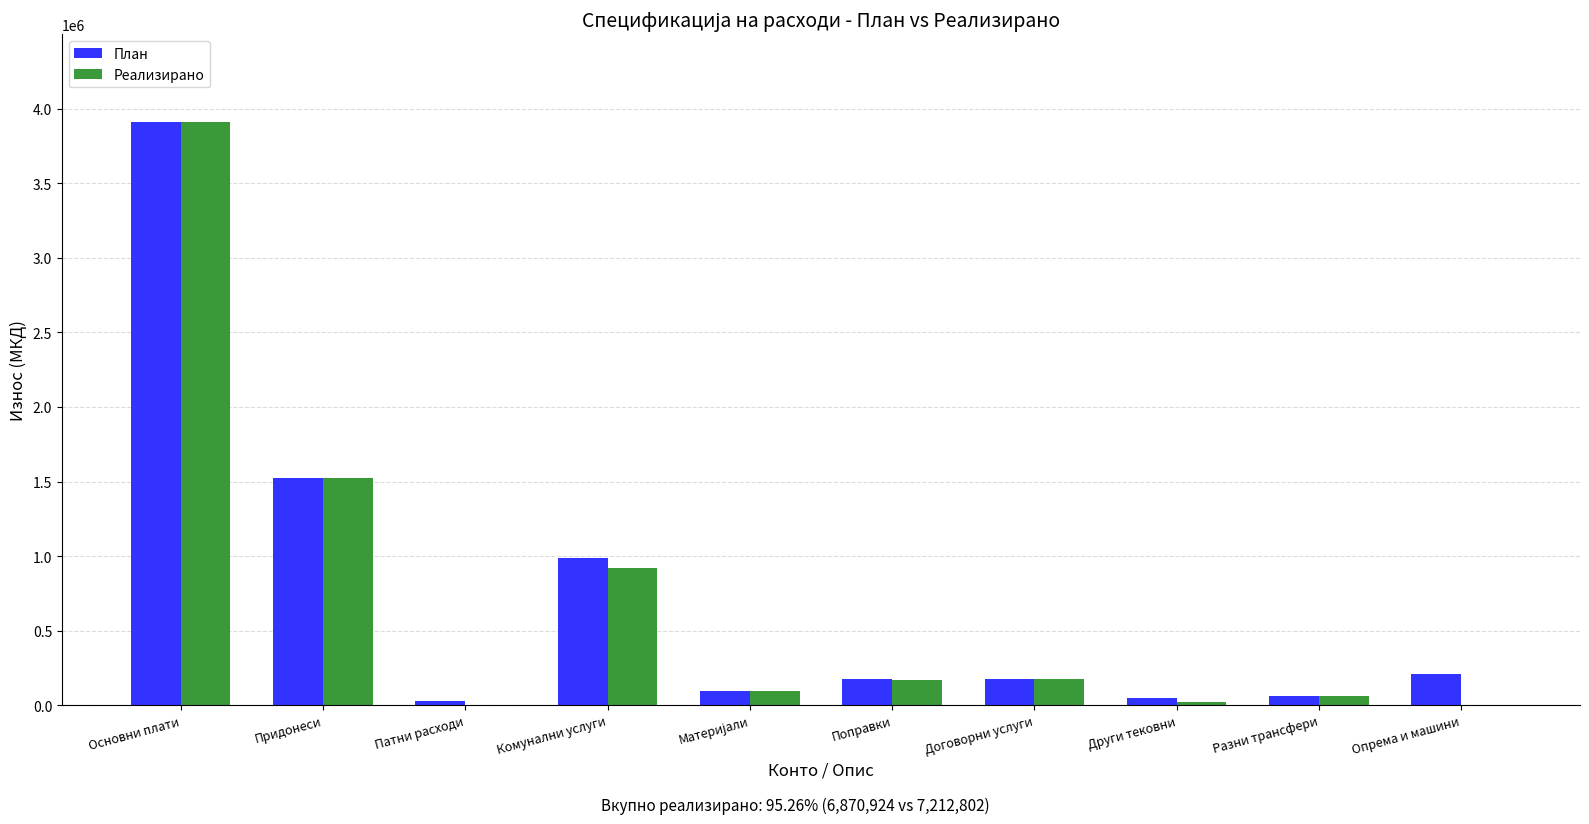

Is it true that План equals 347498 at Придонеси?

False